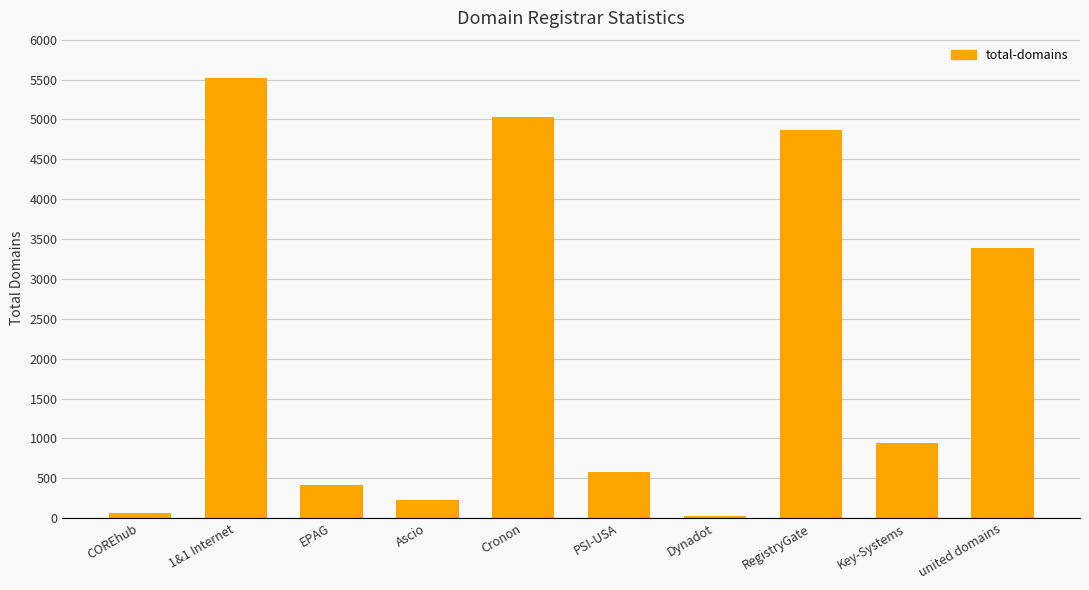

Are the bars grouped side by side (vs. stacked)?

No